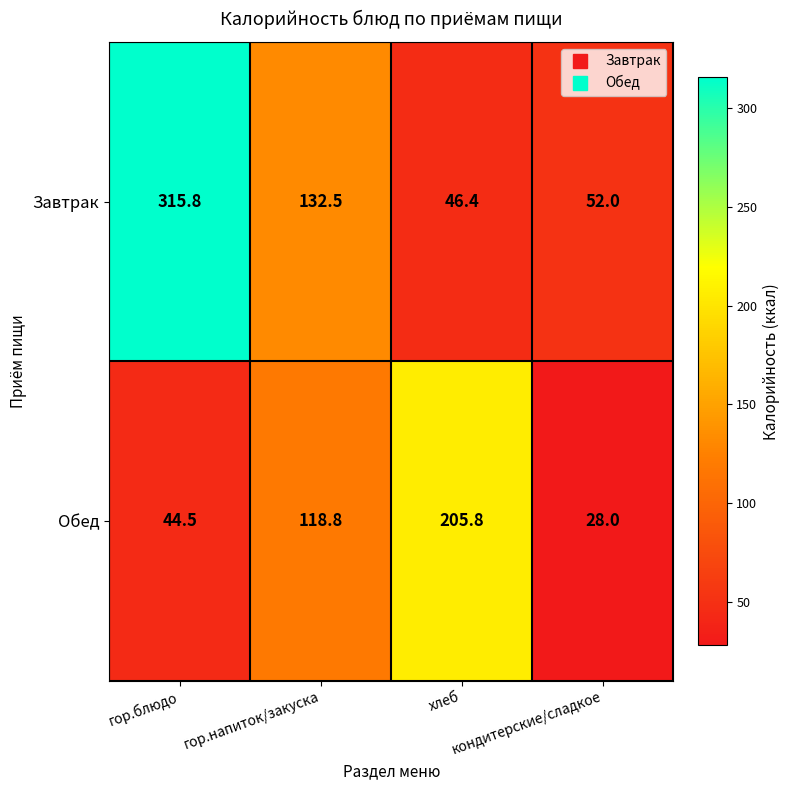

How many distinct data groups are displayed?

2